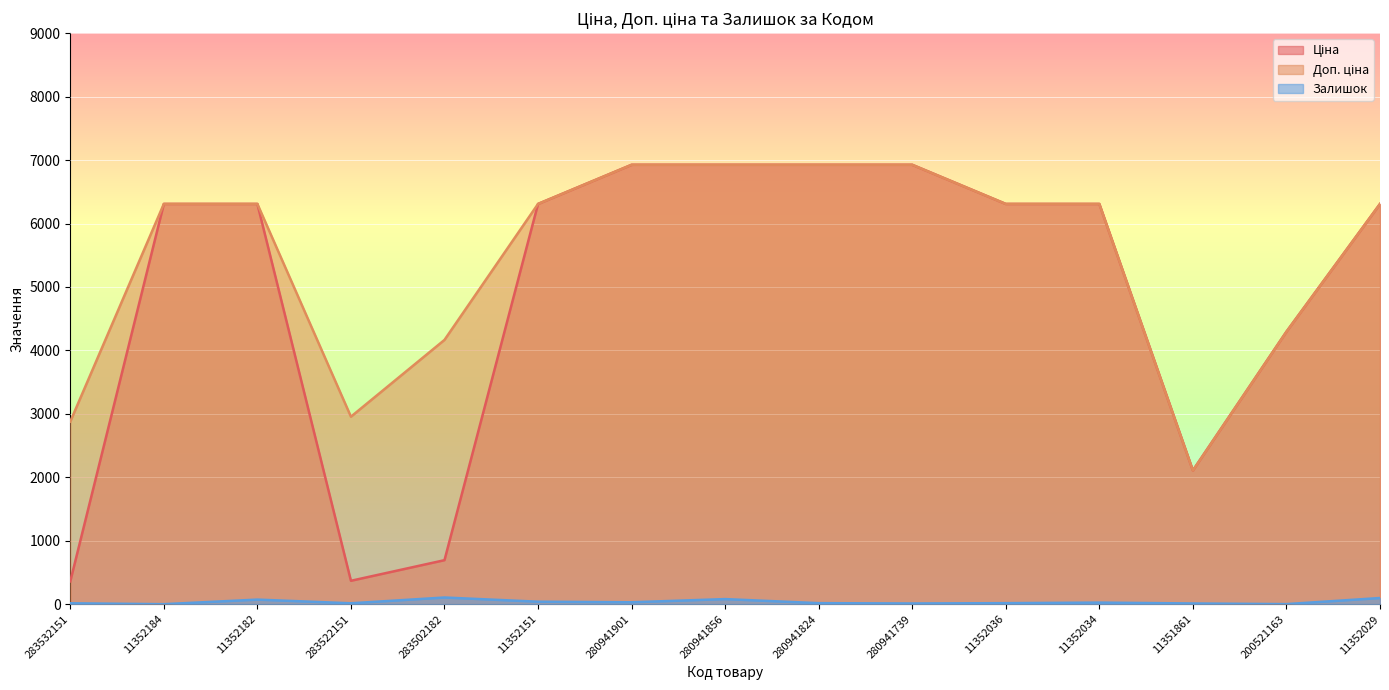

True or false: Доп. ціна and Ціна cross at least once.

False